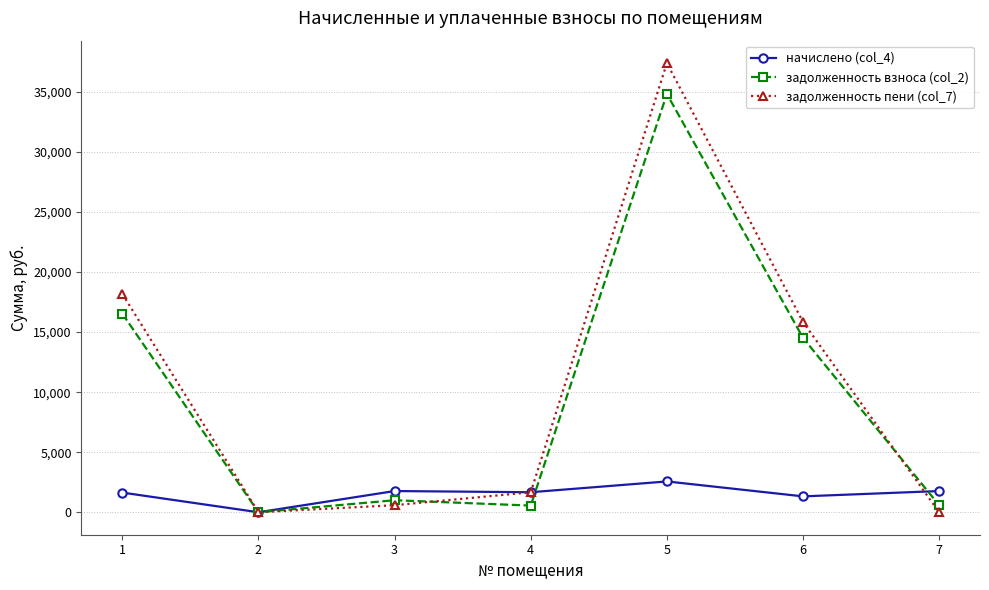

What is the difference between the maximum and minimum values in the начислено (col_4) series?

2566.2